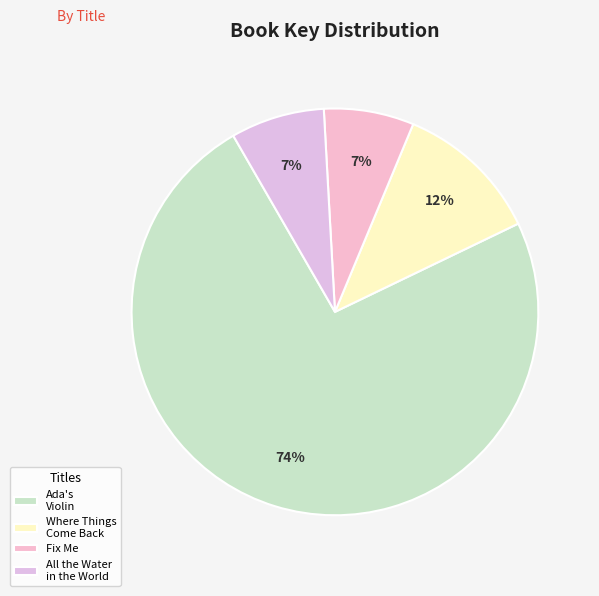

What percentage is the Where Things Come Back slice, to the nearest percent?

12%